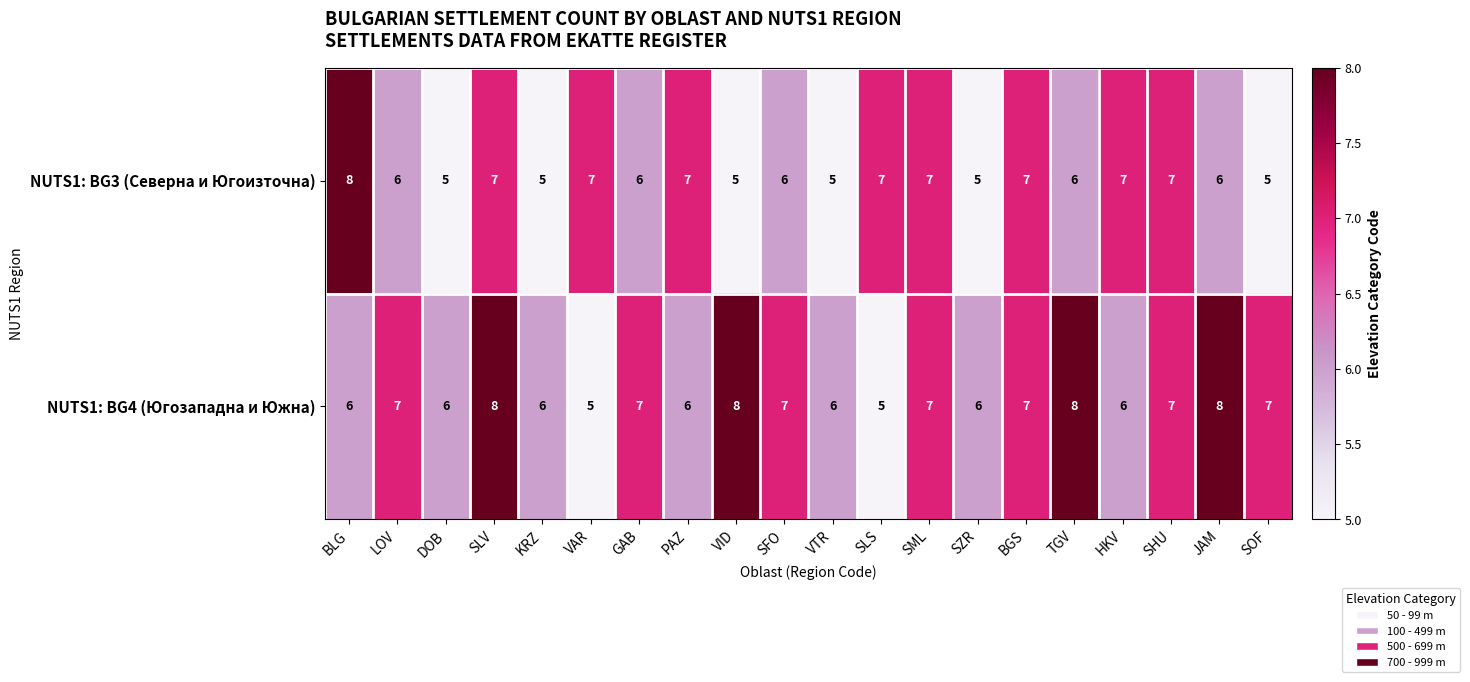

What is the minimum value shown in the chart?

5